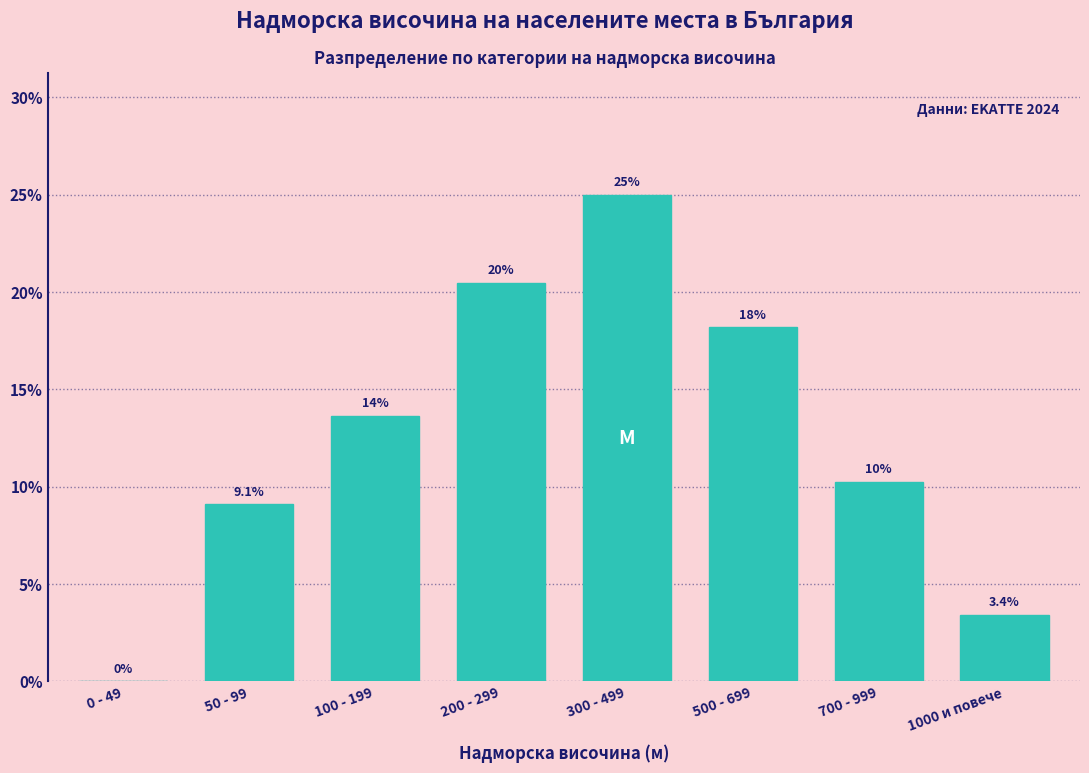

Reading right to left, list all the values displayed in this chart.

1000 и повече=3.4	700 - 999=10.2	500 - 699=18.2	300 - 499=25.0	200 - 299=20.5	100 - 199=13.6	50 - 99=9.1	0 - 49=0.0